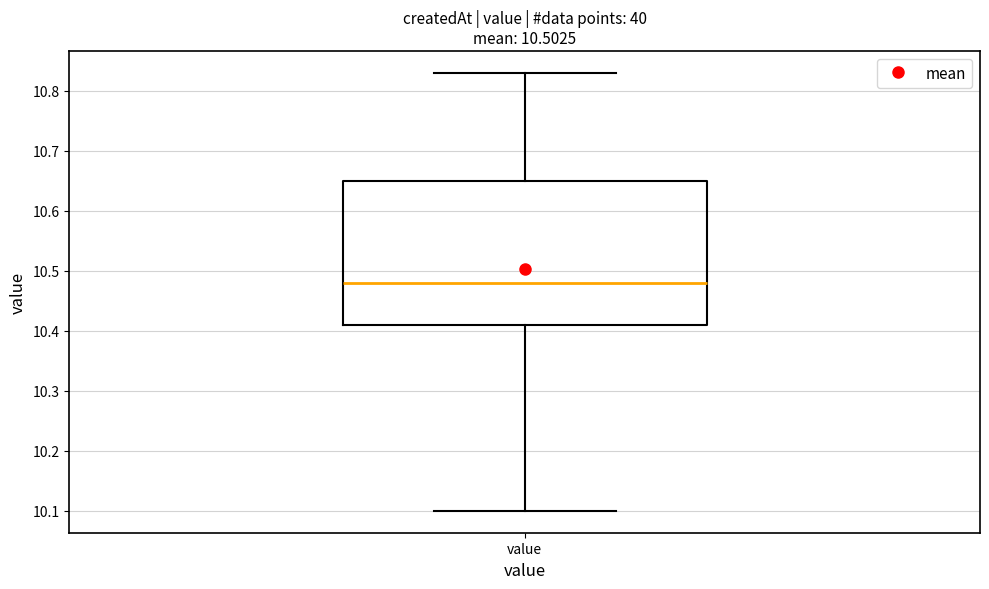

Read this box plot against the y-axis: the position of the median line, the range covered by the box, and the ends of both whiskers. The values are not printed on the chart, so give them approximately, as read against the axis.

median 10.48, box 10.41 to 10.65, whiskers 10.10 to 10.83